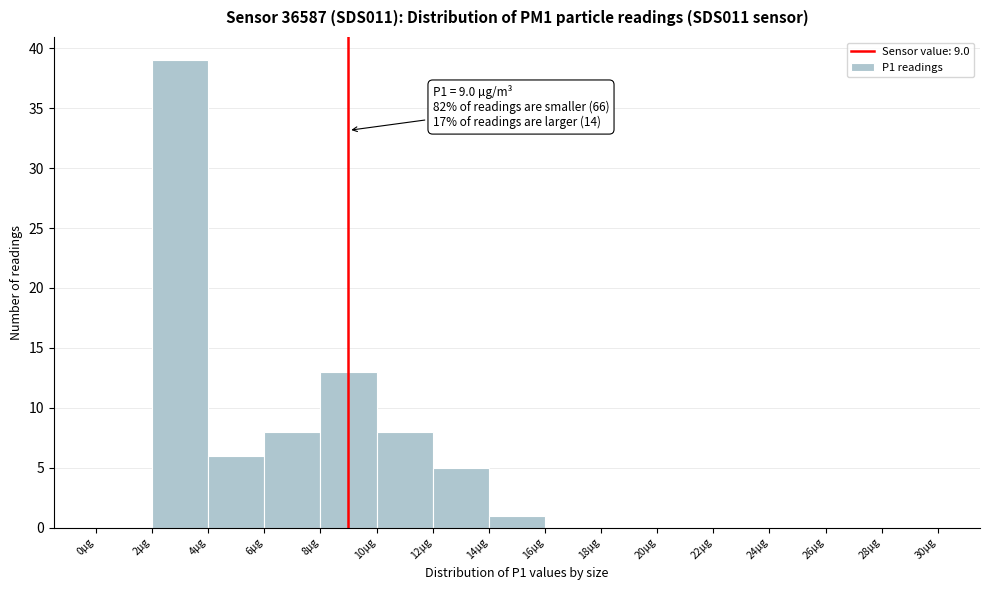

Over which range of the x-axis is the bar tallest?

2 to 4